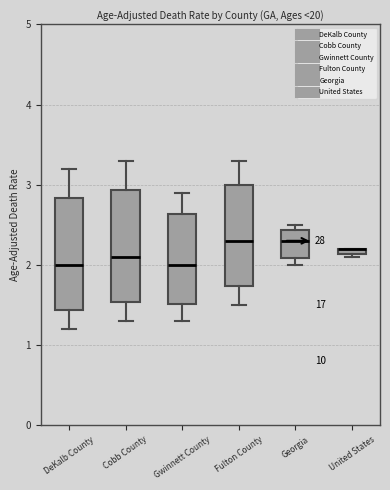

Where does the median line of the box for DeKalb County sit on the y-axis? The values are not printed on the chart, so give them approximately, as read against the axis.

2.0